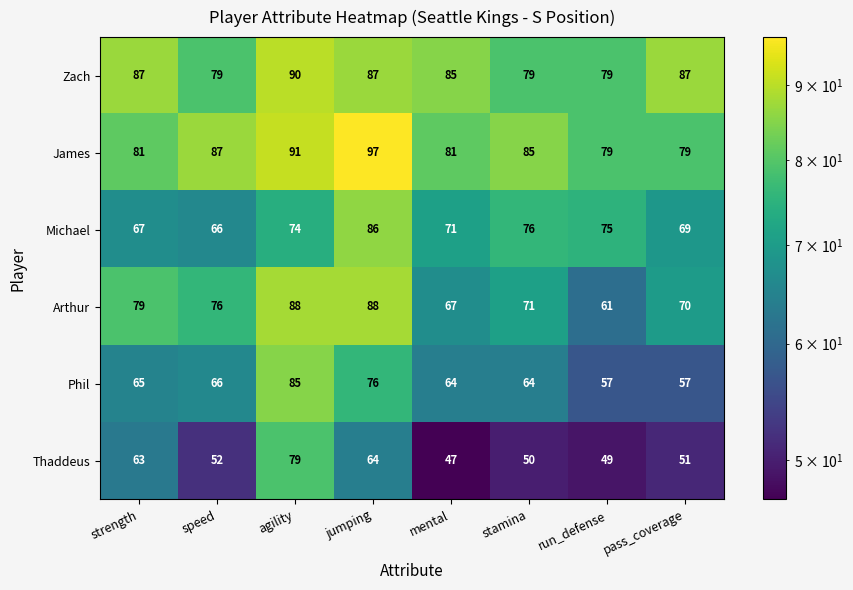

Is it true that James equals 79 at run_defense?

True